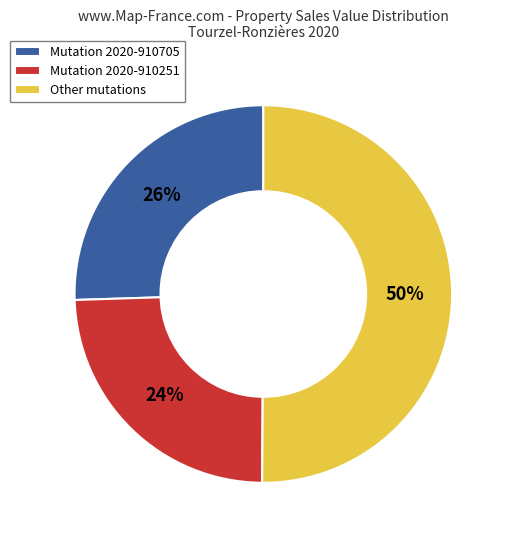

Approximately how many times larger is the value at Other mutations compared to Mutation 2020-910251?

2.1